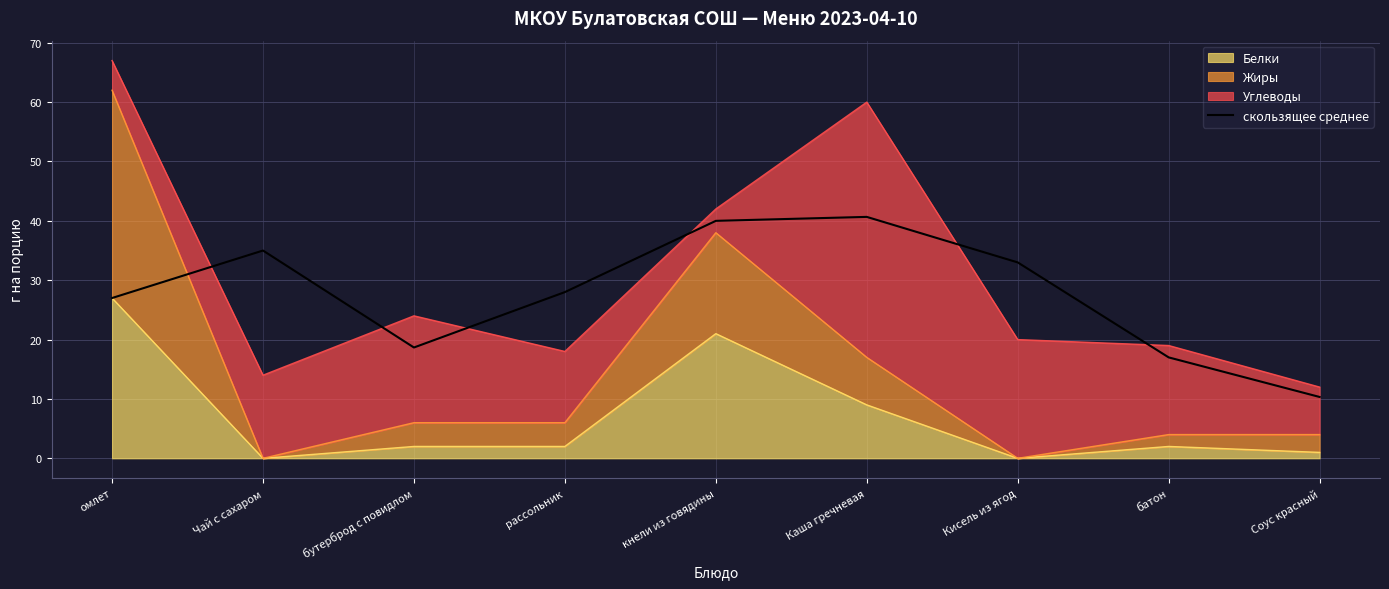

What position from the right is рассольник?

6